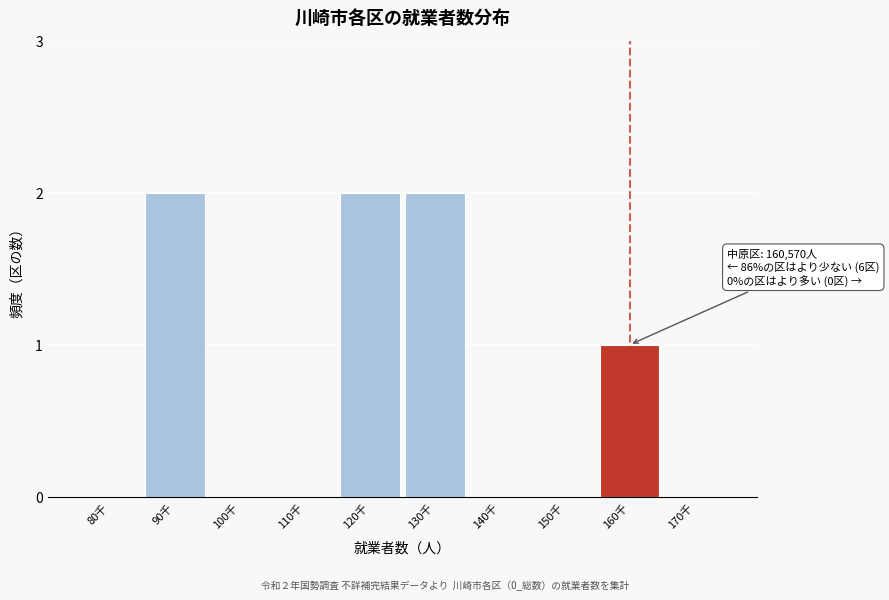

Reading left to right, transcribe all the data shown in this chart.

80千=0	90千=2	100千=0	110千=0	120千=2	130千=2	140千=0	150千=0	160千=1	170千=0